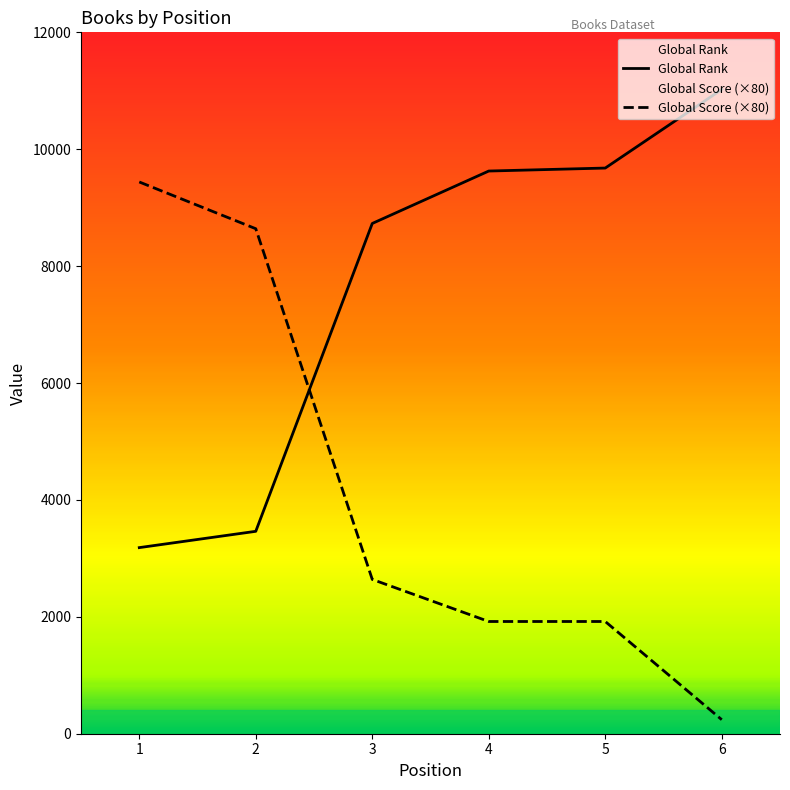

What is the lowest value of the Global Rank series?

3184